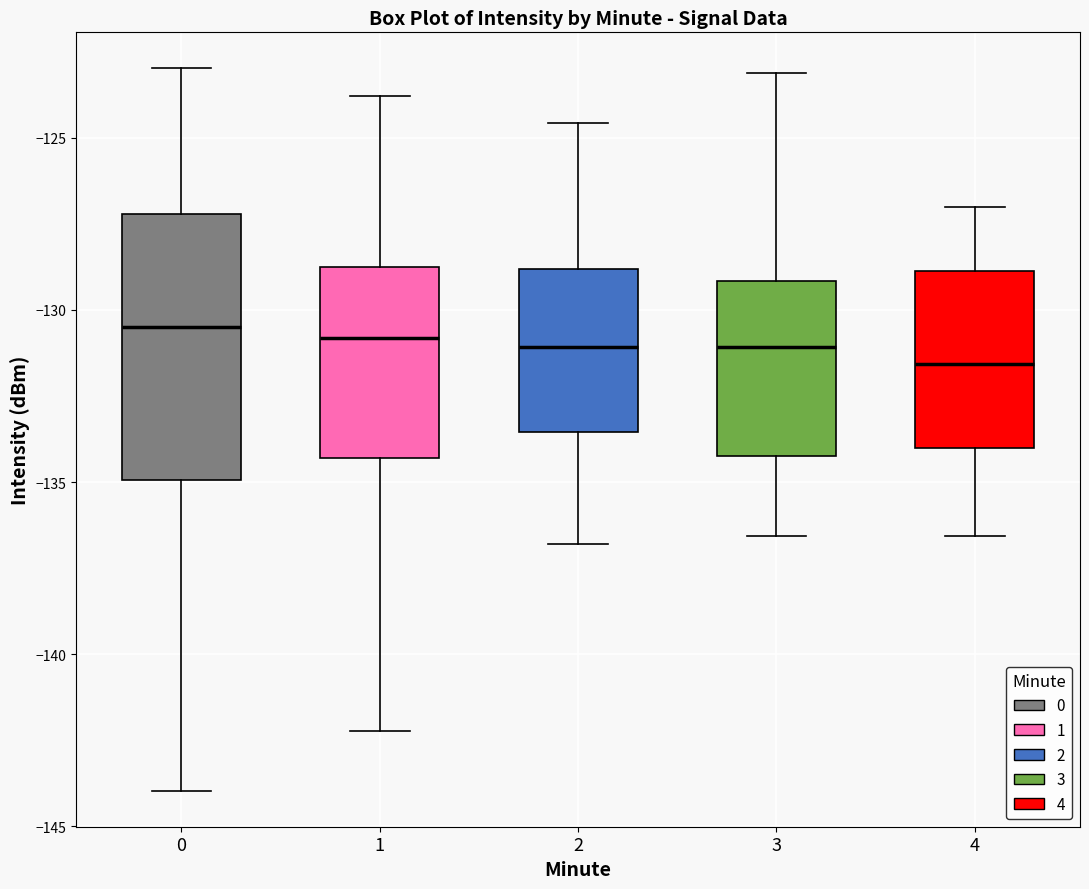

Reading left to right, read every box against the y-axis: the position of its median line, the range the box covers, and the ends of its whiskers. The values are not printed on the chart, so give them approximately, as read against the axis.

0: median -130.5, box -135.0 to -127.0, whiskers -144.0 to -123.0
1: median -131.0, box -134.5 to -129.0, whiskers -142.0 to -124.0
2: median -131.0, box -133.5 to -129.0, whiskers -137.0 to -124.5
3: median -131.0, box -134.0 to -129.0, whiskers -136.5 to -123.0
4: median -131.5, box -134.0 to -129.0, whiskers -136.5 to -127.0